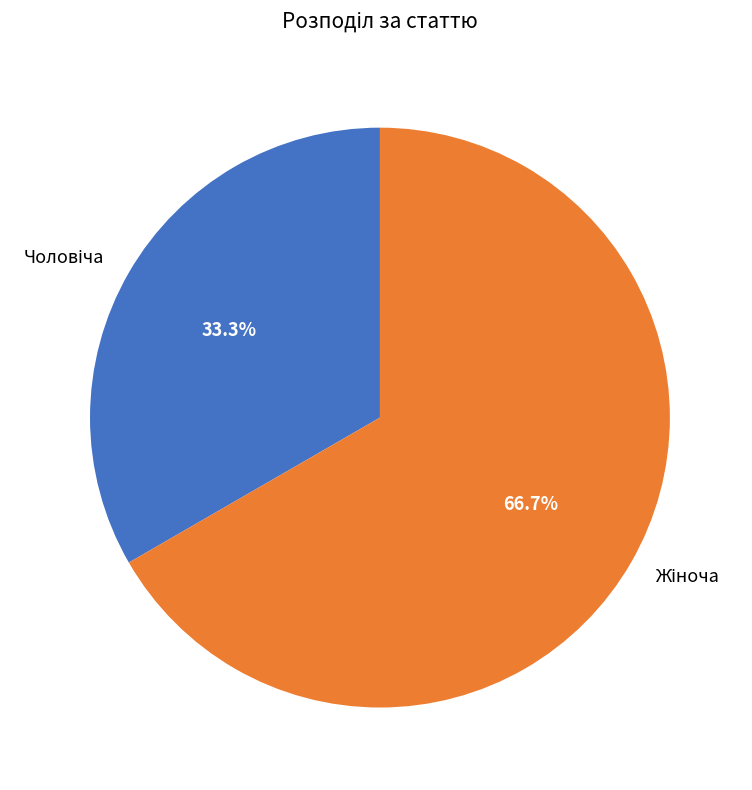

How many slices are in this pie chart?

2